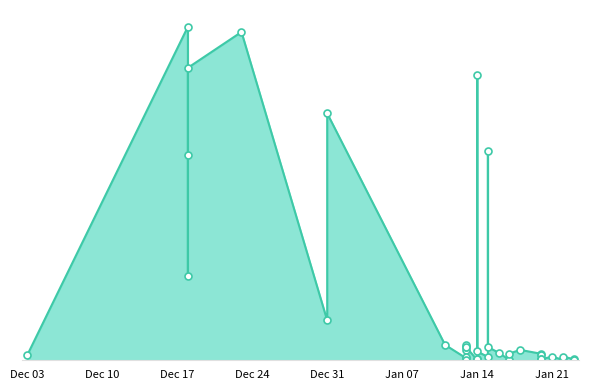

What value does the data have at 2025-01-22, to the nearest 50?

5594400